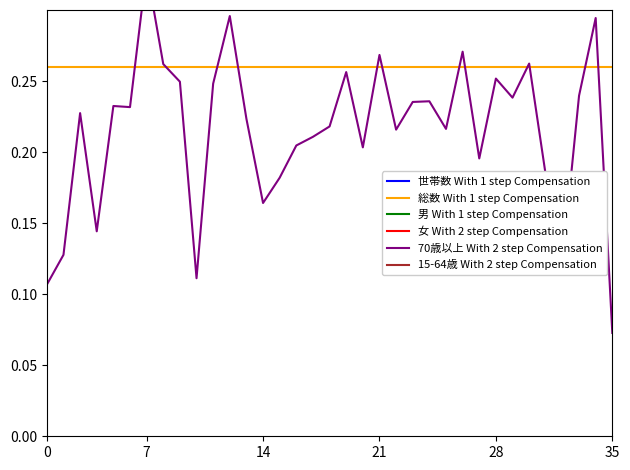

Which series changed the most between 16 and 32?

世帯数 With 1 step Compensation